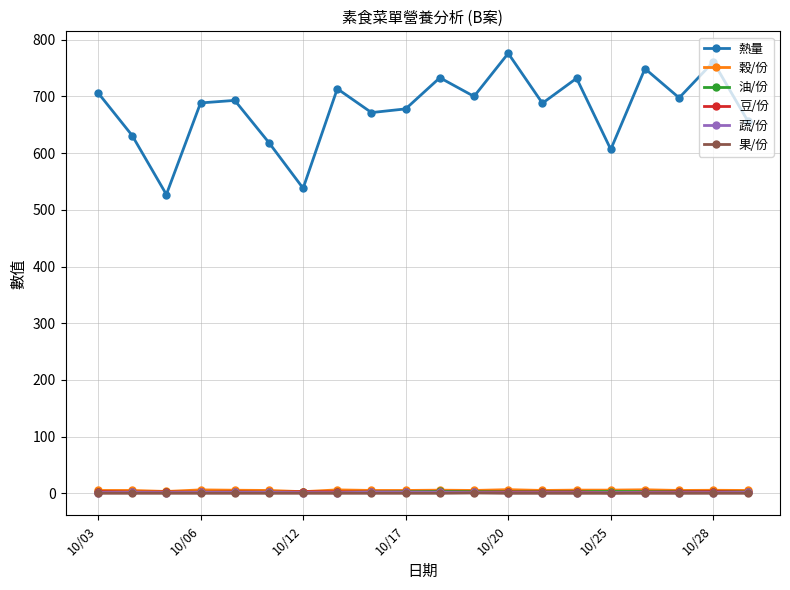

At how many categories does at least one series exceed 376?

20